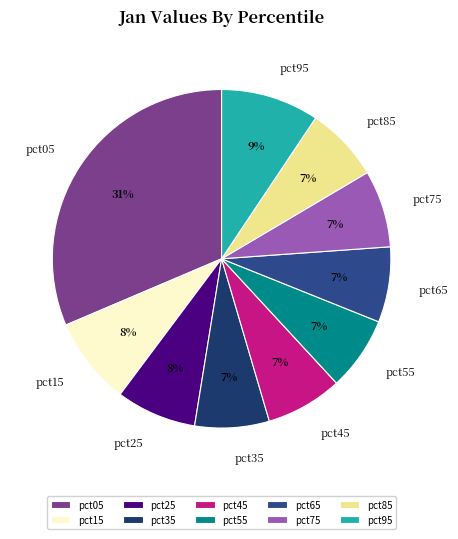

The pct55 slice represents 7% of the pie. True or false?

True